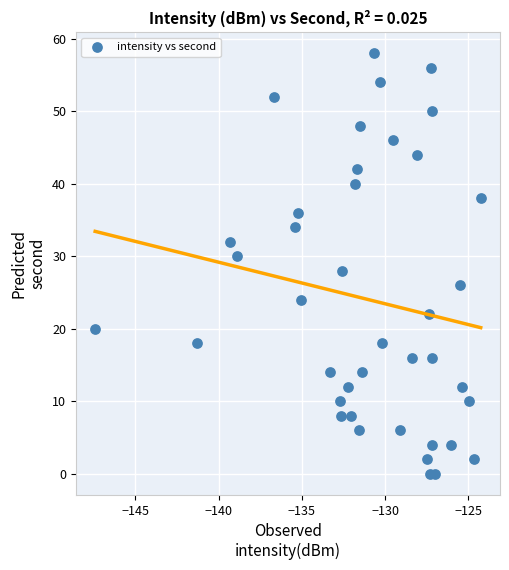

What is the range of Y values (max minus min)?

58